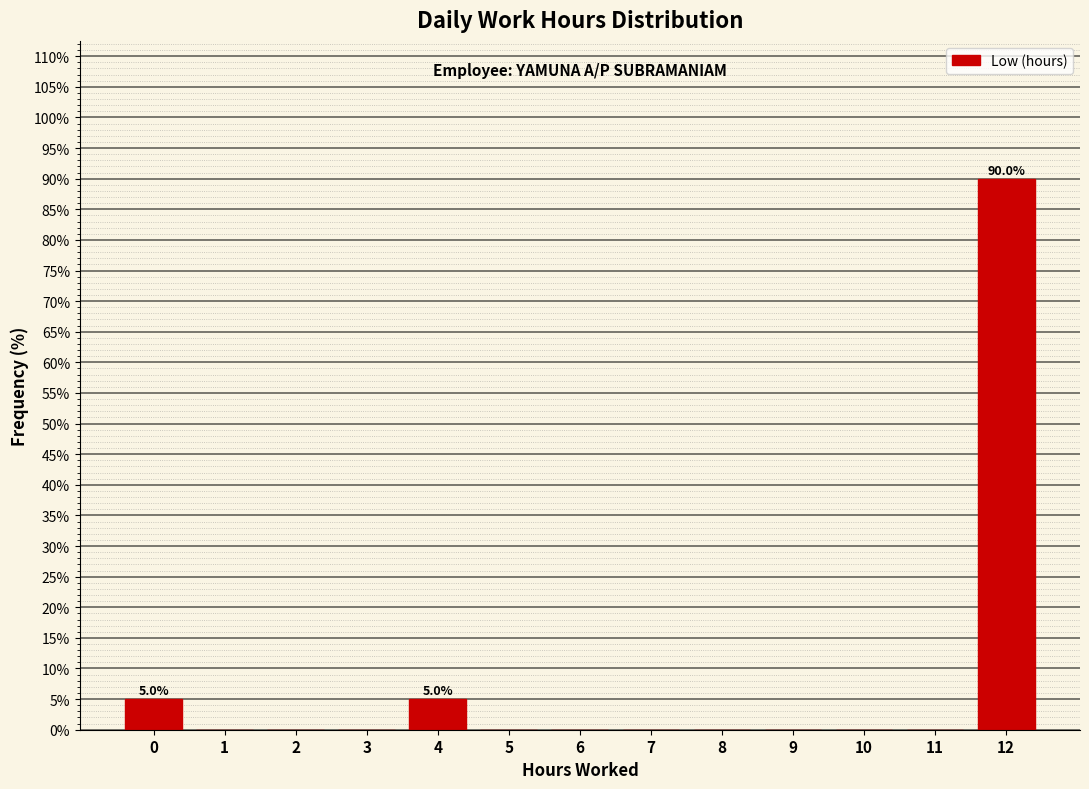

Reading left to right, extract all data points from this chart.

0=5	1=0	2=0	3=0	4=5	5=0	6=0	7=0	8=0	9=0	10=0	11=0	12=90